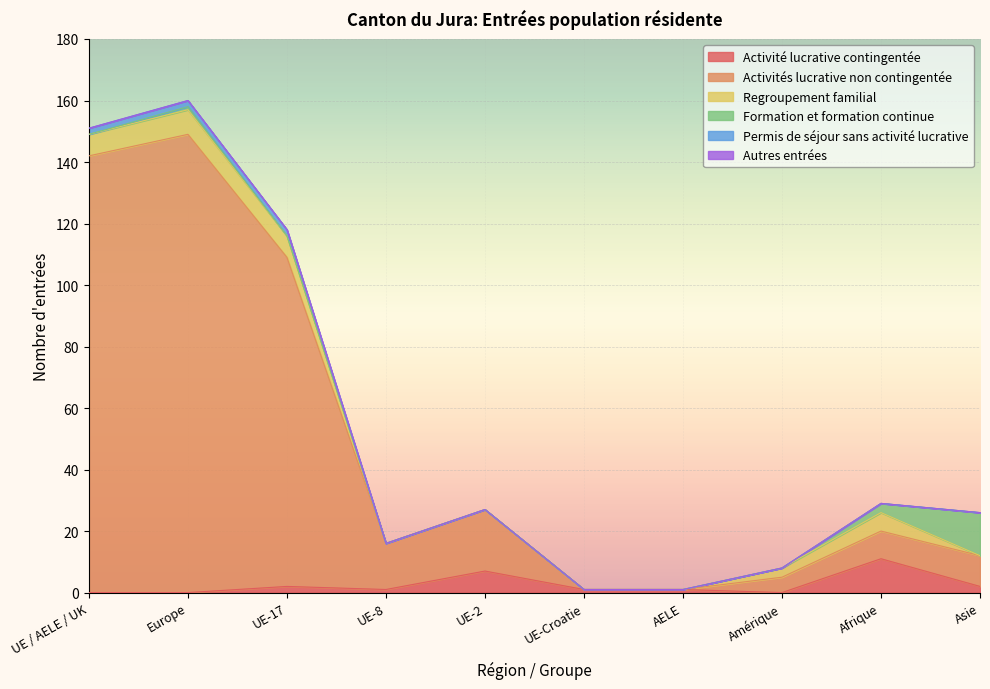

Where do Activités lucrative non contingentée and Activité lucrative contingentée first cross each other?

UE-2 and UE-Croatie